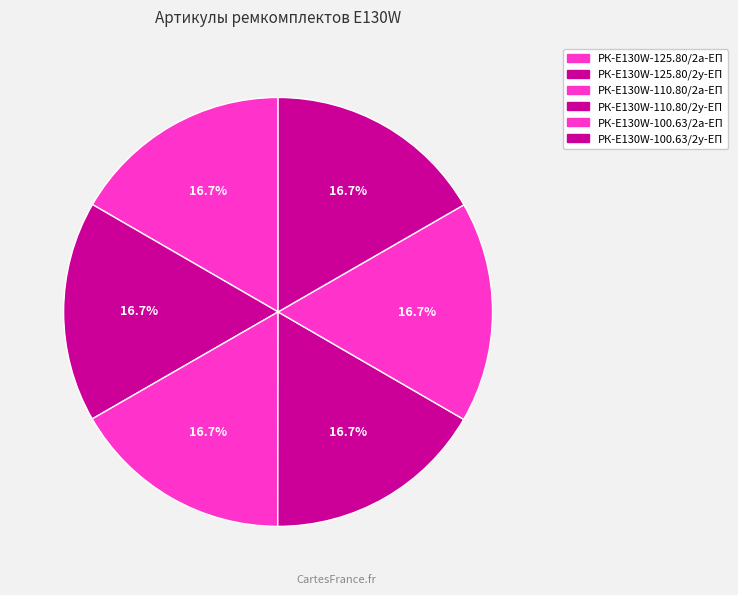

The РК-E130W-125.80/2у-ЕП slice represents 17% of the pie. True or false?

True